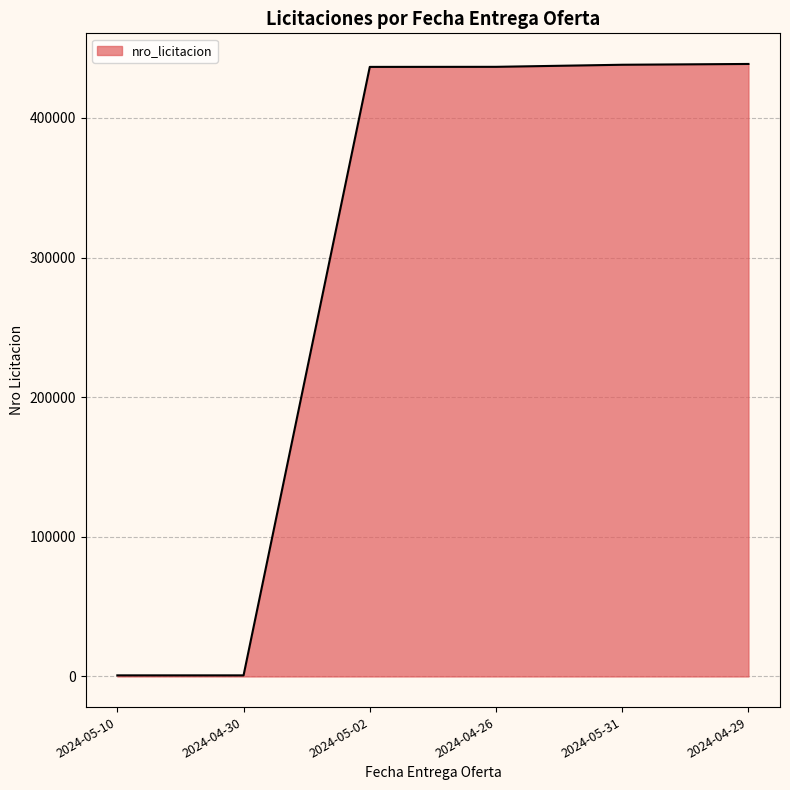

What position from the left is 2024-05-02?

3